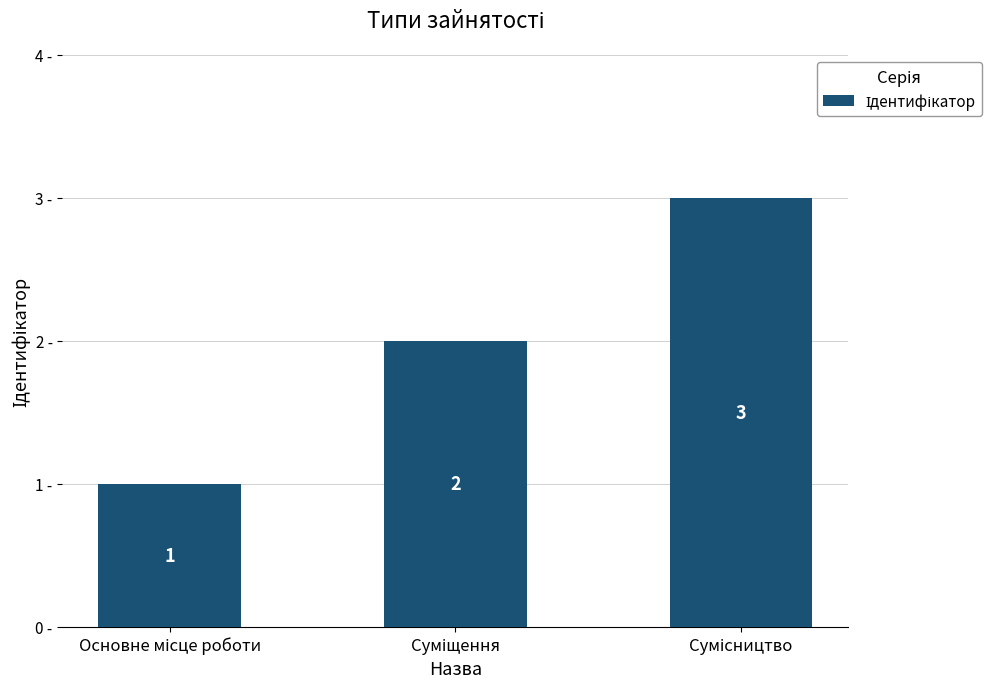

What is the greatest value displayed?

3